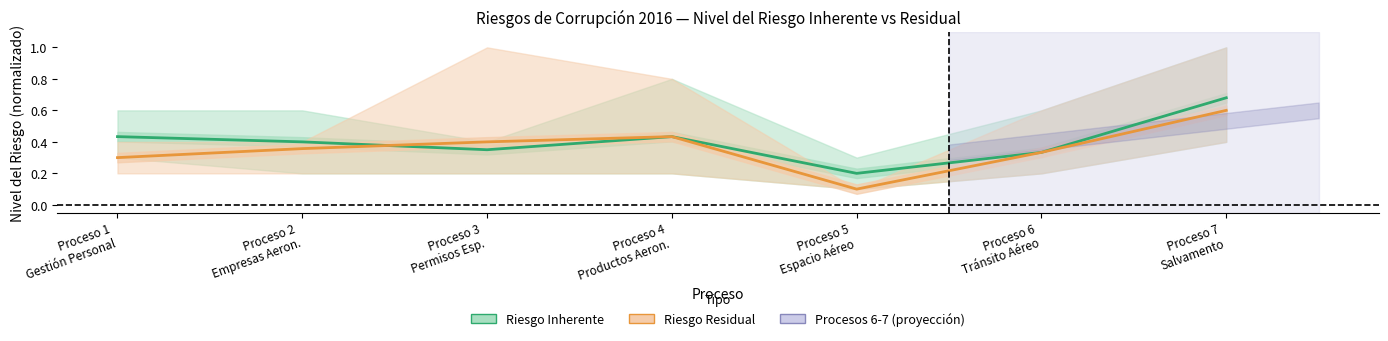

How many Residual Risk (mean) values are between 0 and 1?

7